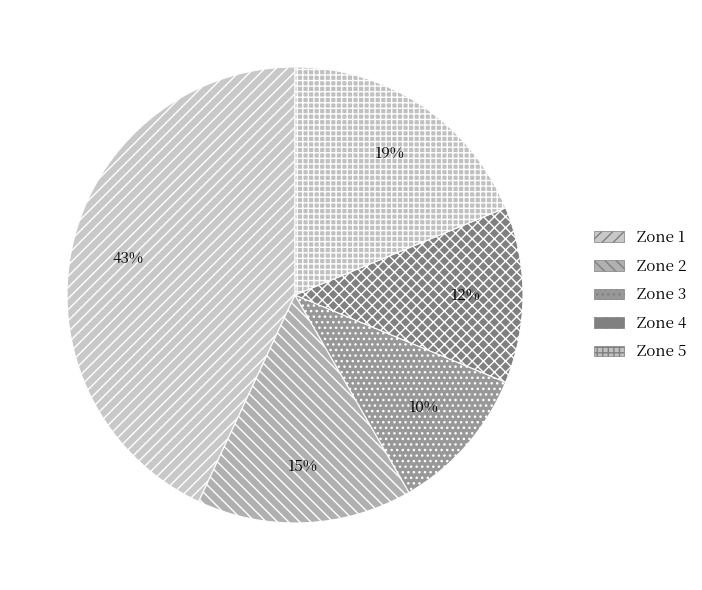

Between Zone 1 and Zone 2, which is larger?

Zone 1